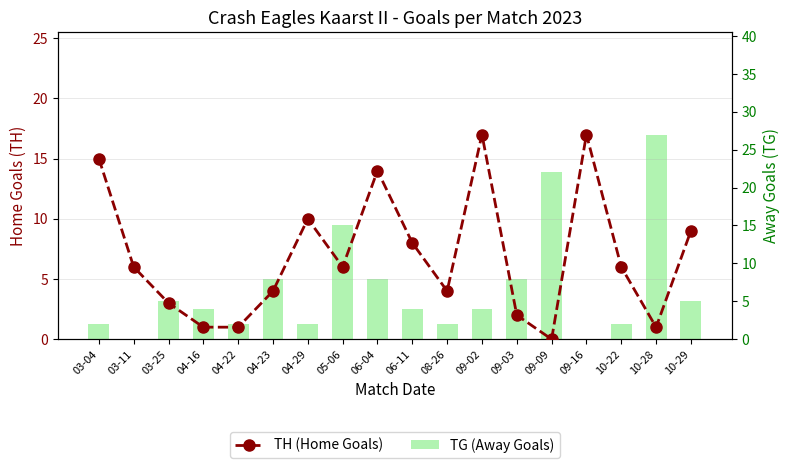

What position from the left is 06-11?

10